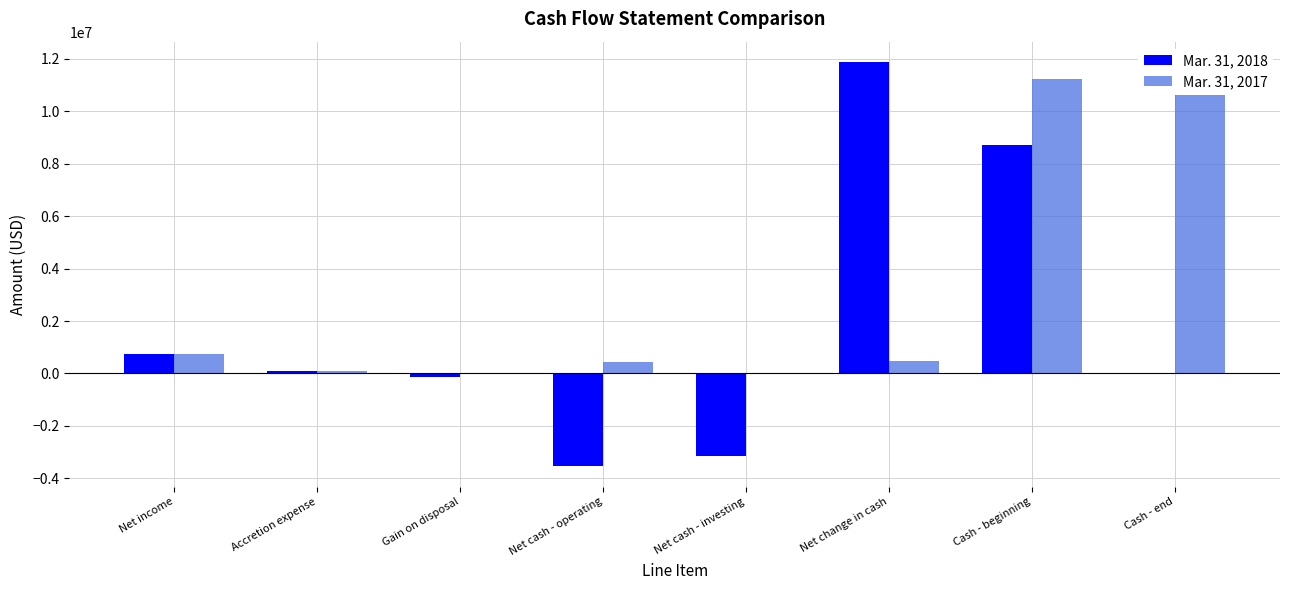

Where is Mar. 31, 2017 nearest to the value 5842912?

Net income